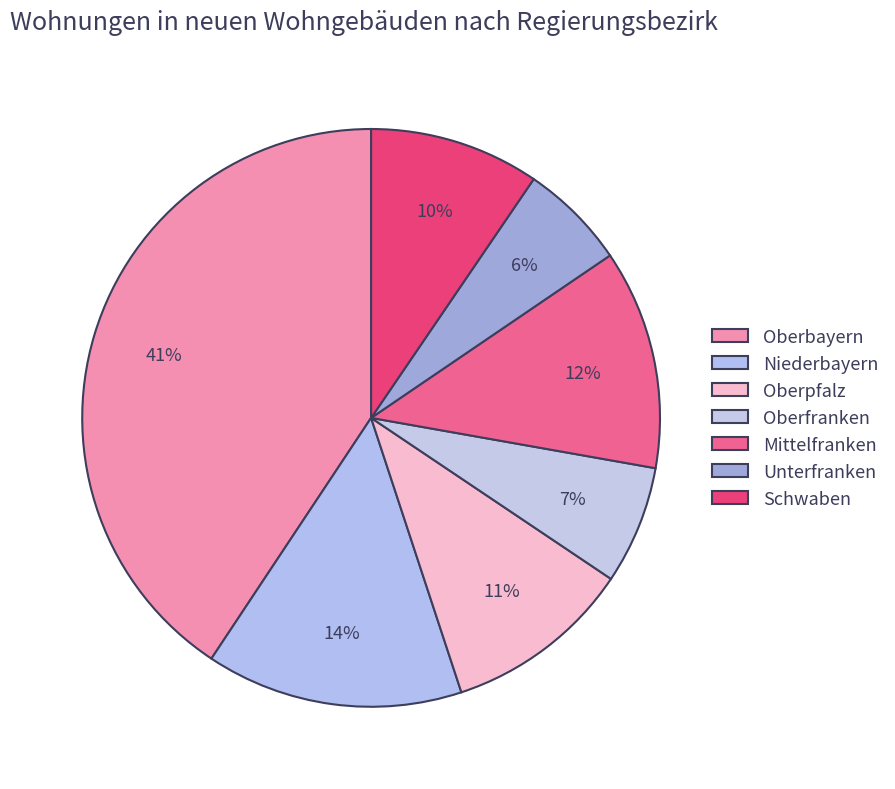

To the nearest percent, what is the combined percentage of Niederbayern and Schwaben?

24%